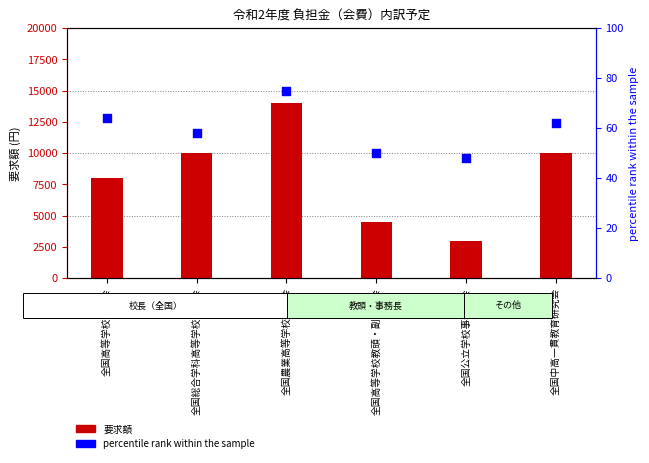

Which series has the largest total across all categories?

要求額